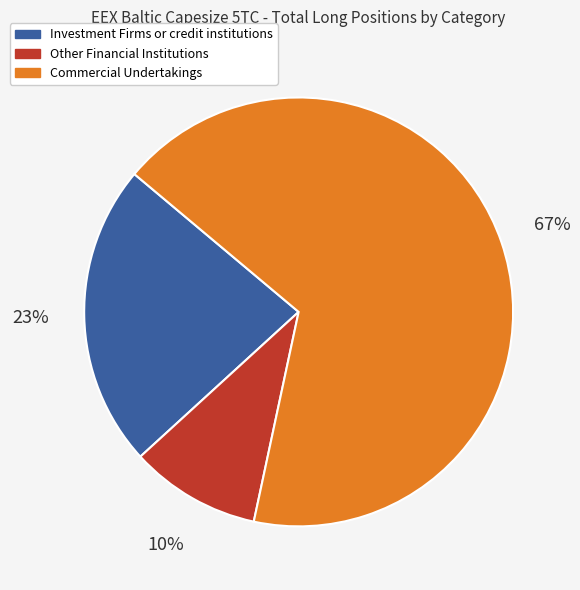

The Investment Firms or credit institutions slice represents 28% of the pie. True or false?

False